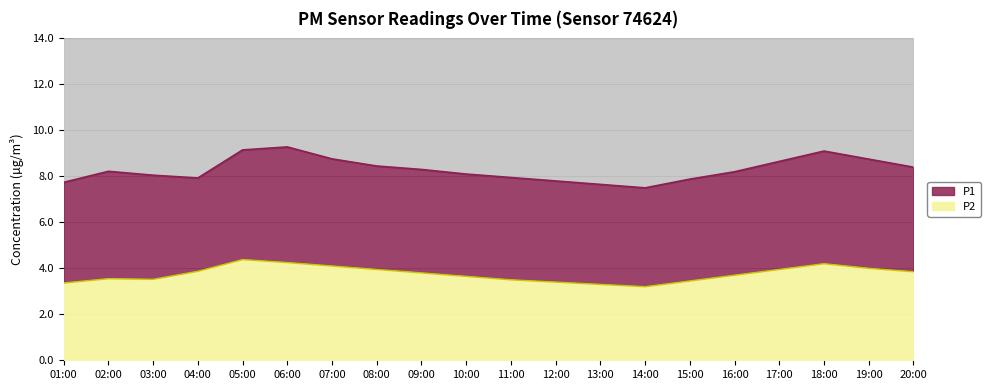

True or false: P2 and P1 intersect in this chart.

False